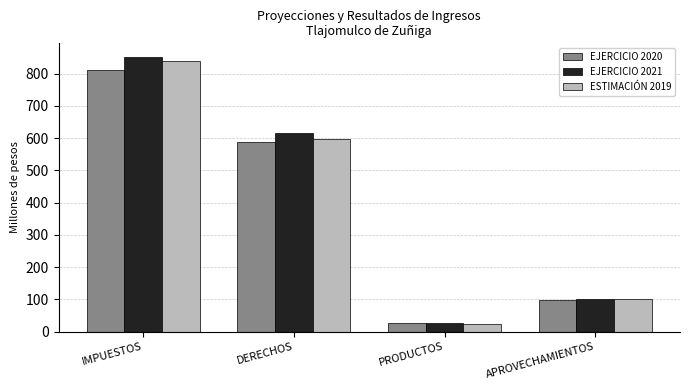

What is the label of the 1st bar from the right?

APROVECHAMIENTOS